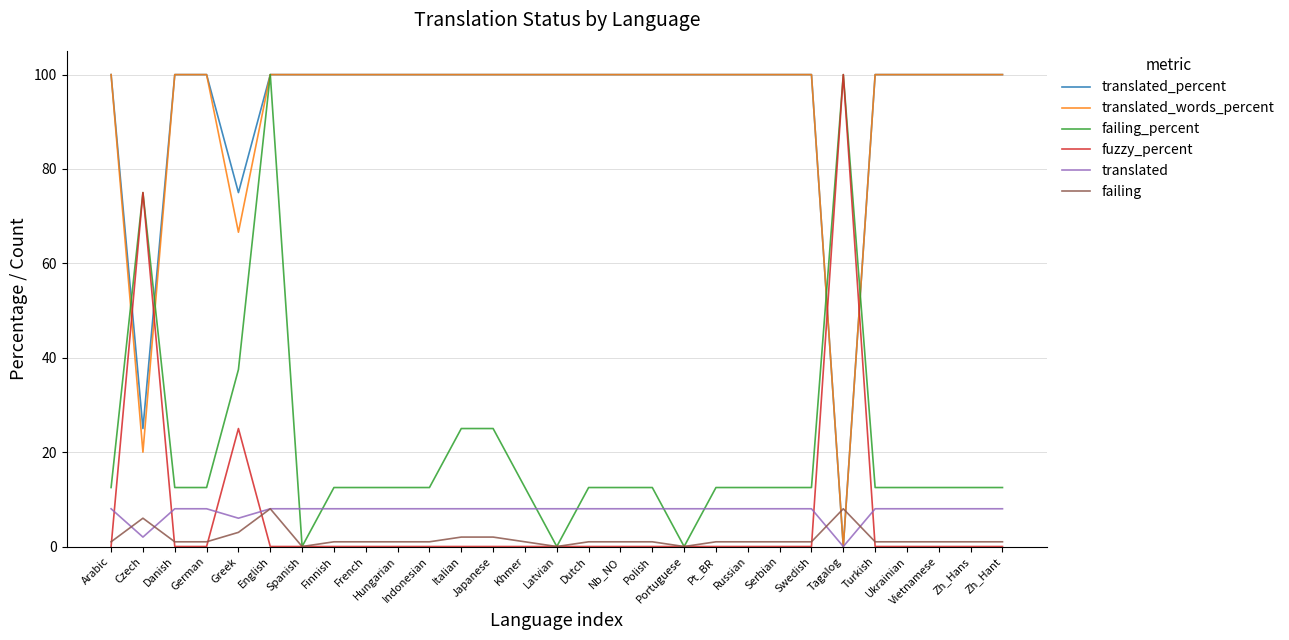

Reading right to left, what are all the values shown in this chart?

translated_percent: Zh_Hant=100.0	Zh_Hans=100.0	Vietnamese=100.0	Ukrainian=100.0	Turkish=100.0	Tagalog=0.0	Swedish=100.0	Serbian=100.0	Russian=100.0	Pt_BR=100.0	Portuguese=100.0	Polish=100.0	Nb_NO=100.0	Dutch=100.0	Latvian=100.0	Khmer=100.0	Japanese=100.0	Italian=100.0	Indonesian=100.0	Hungarian=100.0	French=100.0	Finnish=100.0	Spanish=100.0	English=100.0	Greek=75.0	German=100.0	Danish=100.0	Czech=25.0	Arabic=100.0
translated_words_percent: Zh_Hant=100.0	Zh_Hans=100.0	Vietnamese=100.0	Ukrainian=100.0	Turkish=100.0	Tagalog=0.0	Swedish=100.0	Serbian=100.0	Russian=100.0	Pt_BR=100.0	Portuguese=100.0	Polish=100.0	Nb_NO=100.0	Dutch=100.0	Latvian=100.0	Khmer=100.0	Japanese=100.0	Italian=100.0	Indonesian=100.0	Hungarian=100.0	French=100.0	Finnish=100.0	Spanish=100.0	English=100.0	Greek=66.6	German=100.0	Danish=100.0	Czech=20.0	Arabic=100.0
failing_percent: Zh_Hant=12.5	Zh_Hans=12.5	Vietnamese=12.5	Ukrainian=12.5	Turkish=12.5	Tagalog=100.0	Swedish=12.5	Serbian=12.5	Russian=12.5	Pt_BR=12.5	Portuguese=0.0	Polish=12.5	Nb_NO=12.5	Dutch=12.5	Latvian=0.0	Khmer=12.5	Japanese=25.0	Italian=25.0	Indonesian=12.5	Hungarian=12.5	French=12.5	Finnish=12.5	Spanish=0.0	English=100.0	Greek=37.5	German=12.5	Danish=12.5	Czech=75.0	Arabic=12.5
fuzzy_percent: Zh_Hant=0.0	Zh_Hans=0.0	Vietnamese=0.0	Ukrainian=0.0	Turkish=0.0	Tagalog=100.0	Swedish=0.0	Serbian=0.0	Russian=0.0	Pt_BR=0.0	Portuguese=0.0	Polish=0.0	Nb_NO=0.0	Dutch=0.0	Latvian=0.0	Khmer=0.0	Japanese=0.0	Italian=0.0	Indonesian=0.0	Hungarian=0.0	French=0.0	Finnish=0.0	Spanish=0.0	English=0.0	Greek=25.0	German=0.0	Danish=0.0	Czech=75.0	Arabic=0.0
translated: Zh_Hant=8.0	Zh_Hans=8.0	Vietnamese=8.0	Ukrainian=8.0	Turkish=8.0	Tagalog=0.0	Swedish=8.0	Serbian=8.0	Russian=8.0	Pt_BR=8.0	Portuguese=8.0	Polish=8.0	Nb_NO=8.0	Dutch=8.0	Latvian=8.0	Khmer=8.0	Japanese=8.0	Italian=8.0	Indonesian=8.0	Hungarian=8.0	French=8.0	Finnish=8.0	Spanish=8.0	English=8.0	Greek=6.0	German=8.0	Danish=8.0	Czech=2.0	Arabic=8.0
failing: Zh_Hant=1.0	Zh_Hans=1.0	Vietnamese=1.0	Ukrainian=1.0	Turkish=1.0	Tagalog=8.0	Swedish=1.0	Serbian=1.0	Russian=1.0	Pt_BR=1.0	Portuguese=0.0	Polish=1.0	Nb_NO=1.0	Dutch=1.0	Latvian=0.0	Khmer=1.0	Japanese=2.0	Italian=2.0	Indonesian=1.0	Hungarian=1.0	French=1.0	Finnish=1.0	Spanish=0.0	English=8.0	Greek=3.0	German=1.0	Danish=1.0	Czech=6.0	Arabic=1.0